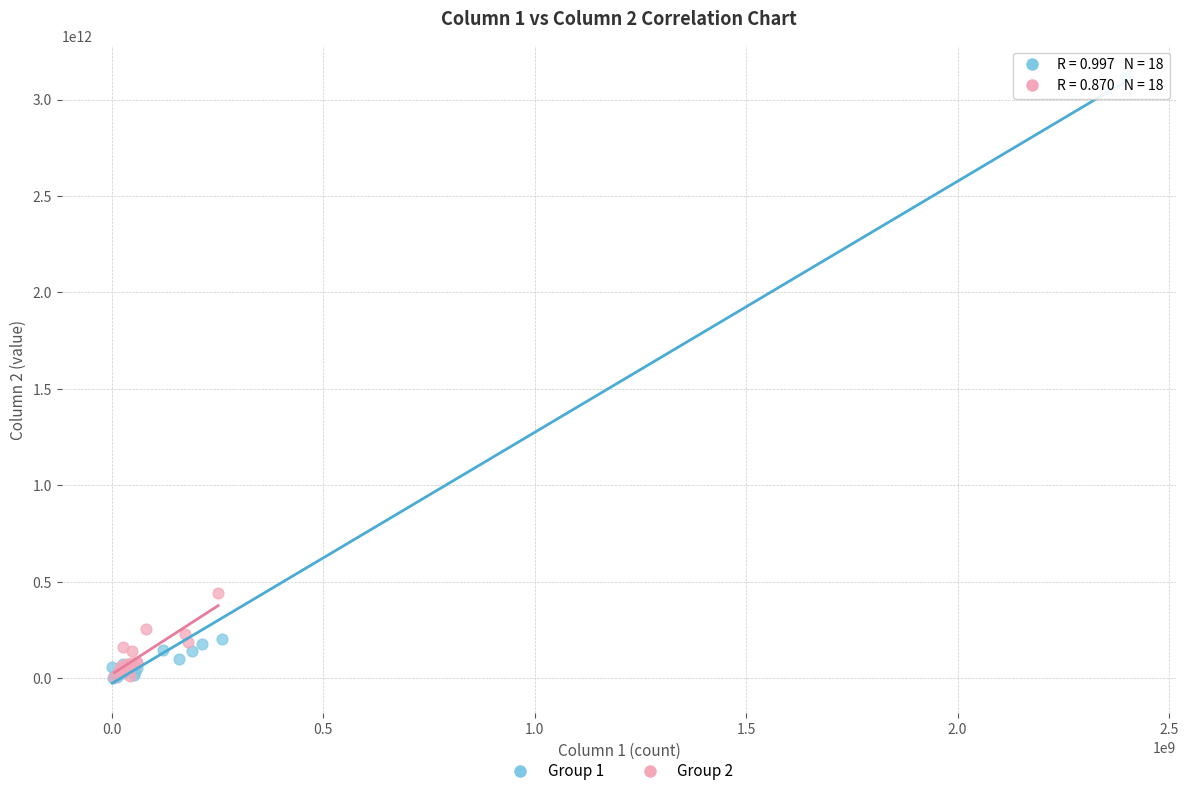

Which series reaches the maximum Y coordinate?

Group 1